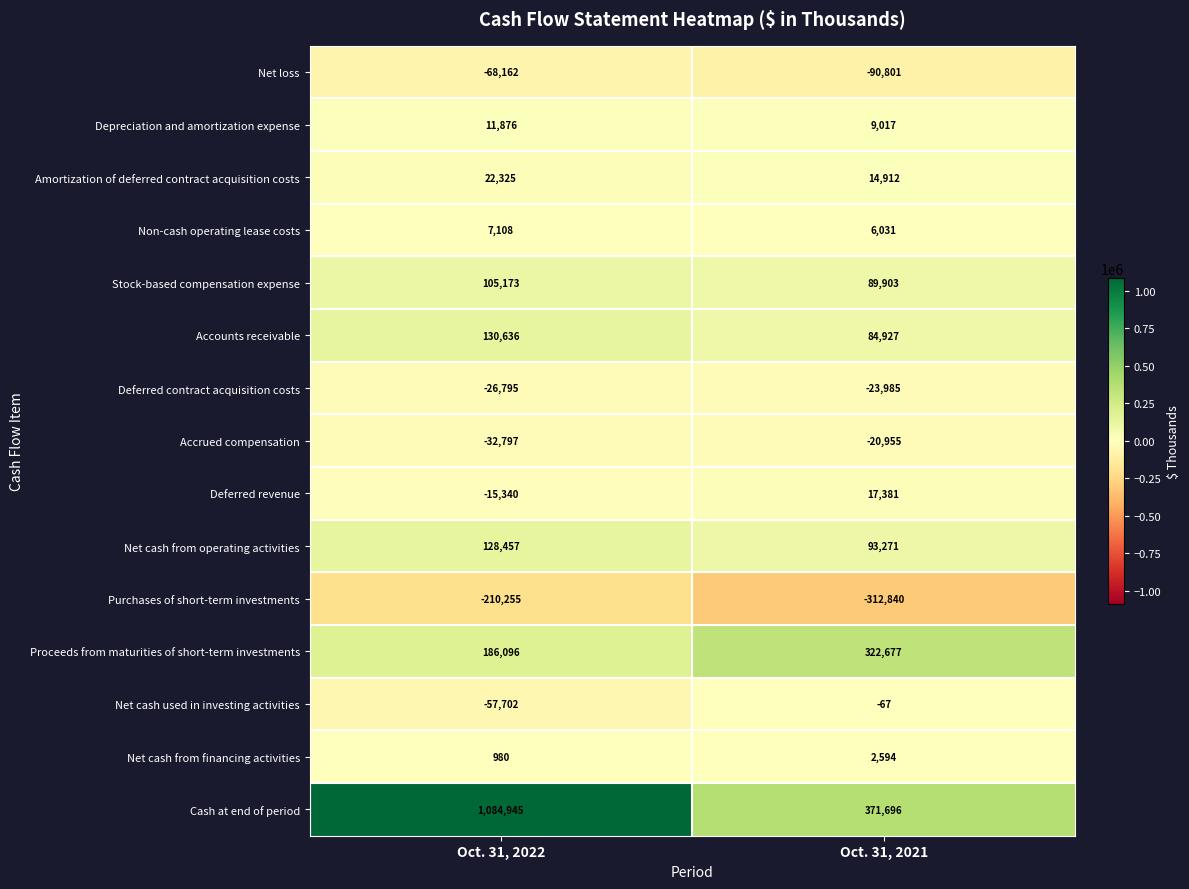

Which series has the largest total across all categories?

Cash at end of period